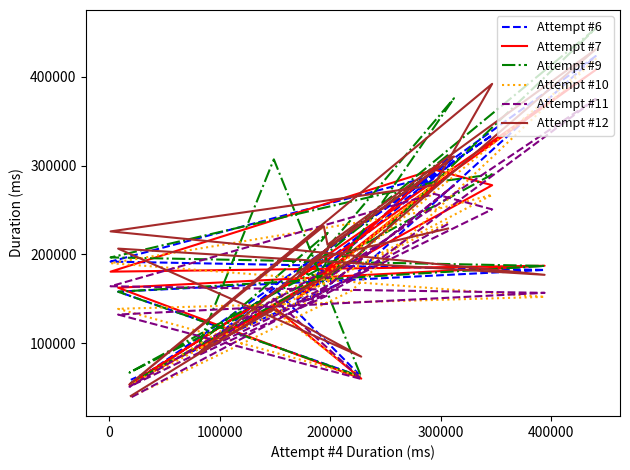

Is the value of Attempt #12 at 13 greater than the value of Attempt #11 at −100000?

Yes